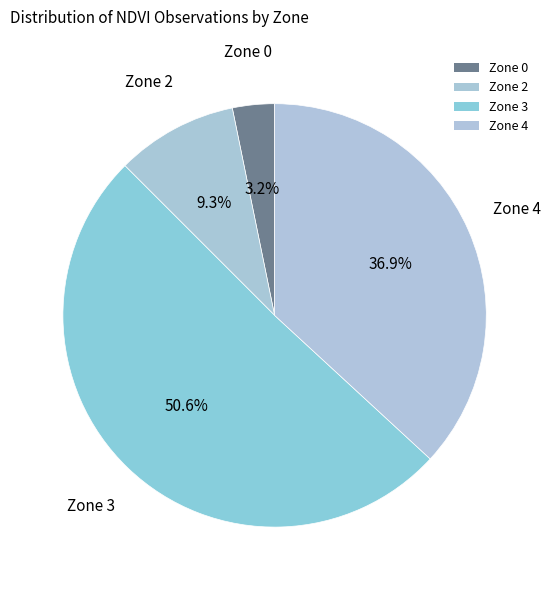

True or false: Zone 2 accounts for 9% of the total.

True